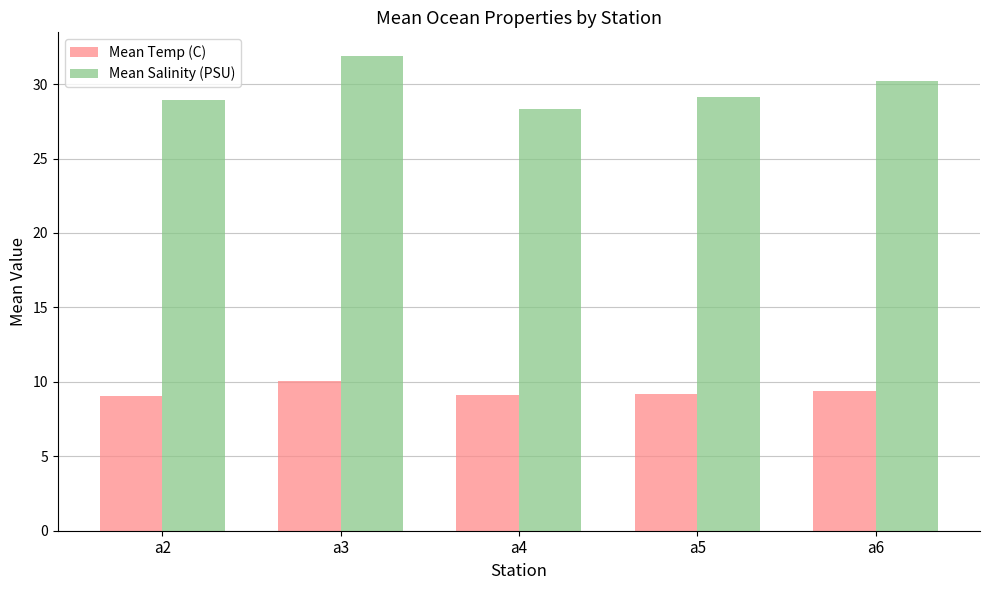

What is the difference between the maximum and minimum values in the Mean Salinity (PSU) series?

3.6